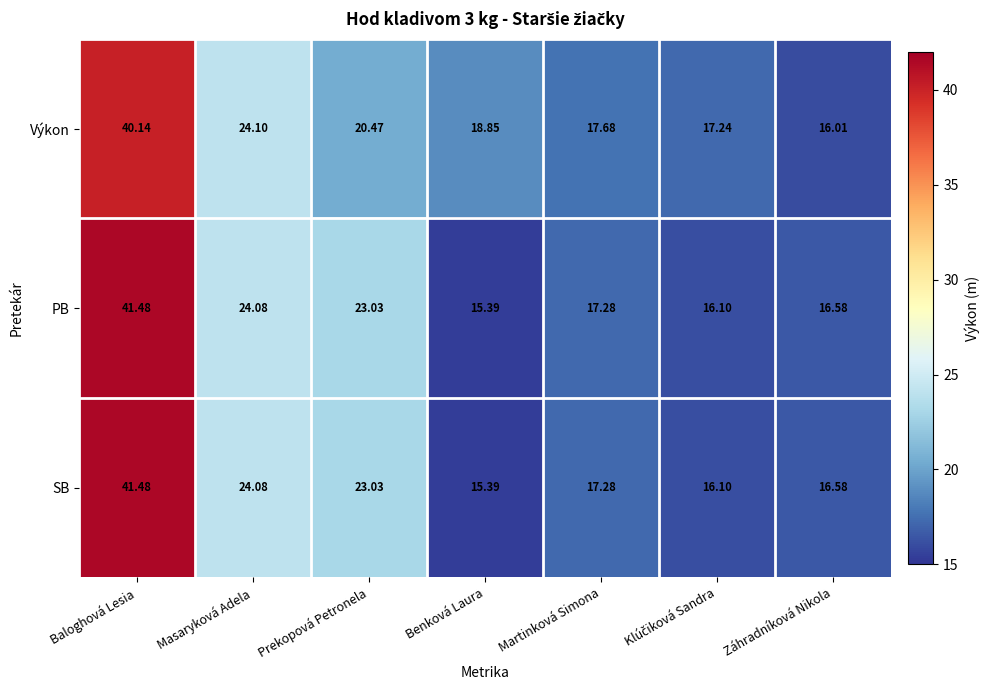

What is the total value across all series at Záhradníková Nikola?

49.2